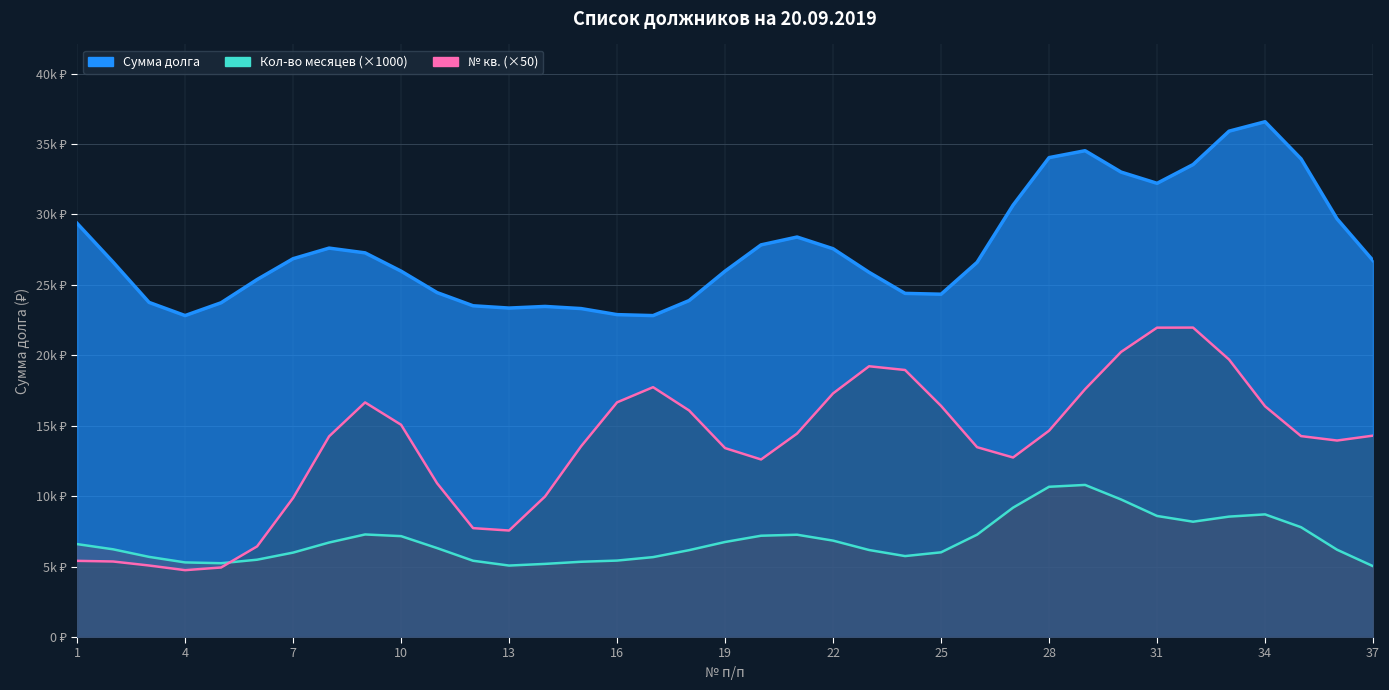

Count the number of categories in the chart.

37